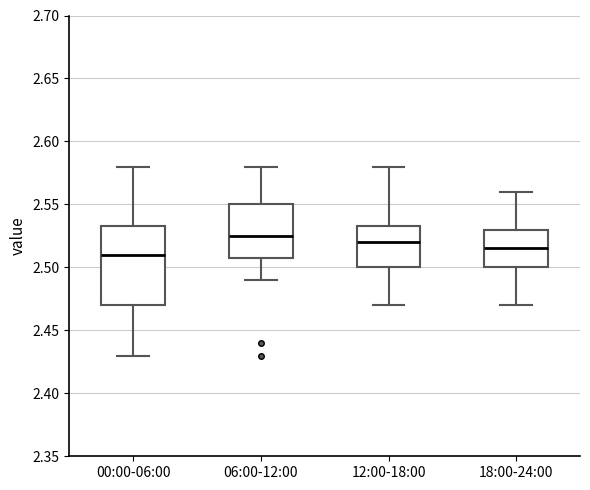

Where does the upper whisker of the box for 18:00-24:00 end on the y-axis? The values are not printed on the chart, so give them approximately, as read against the axis.

2.560